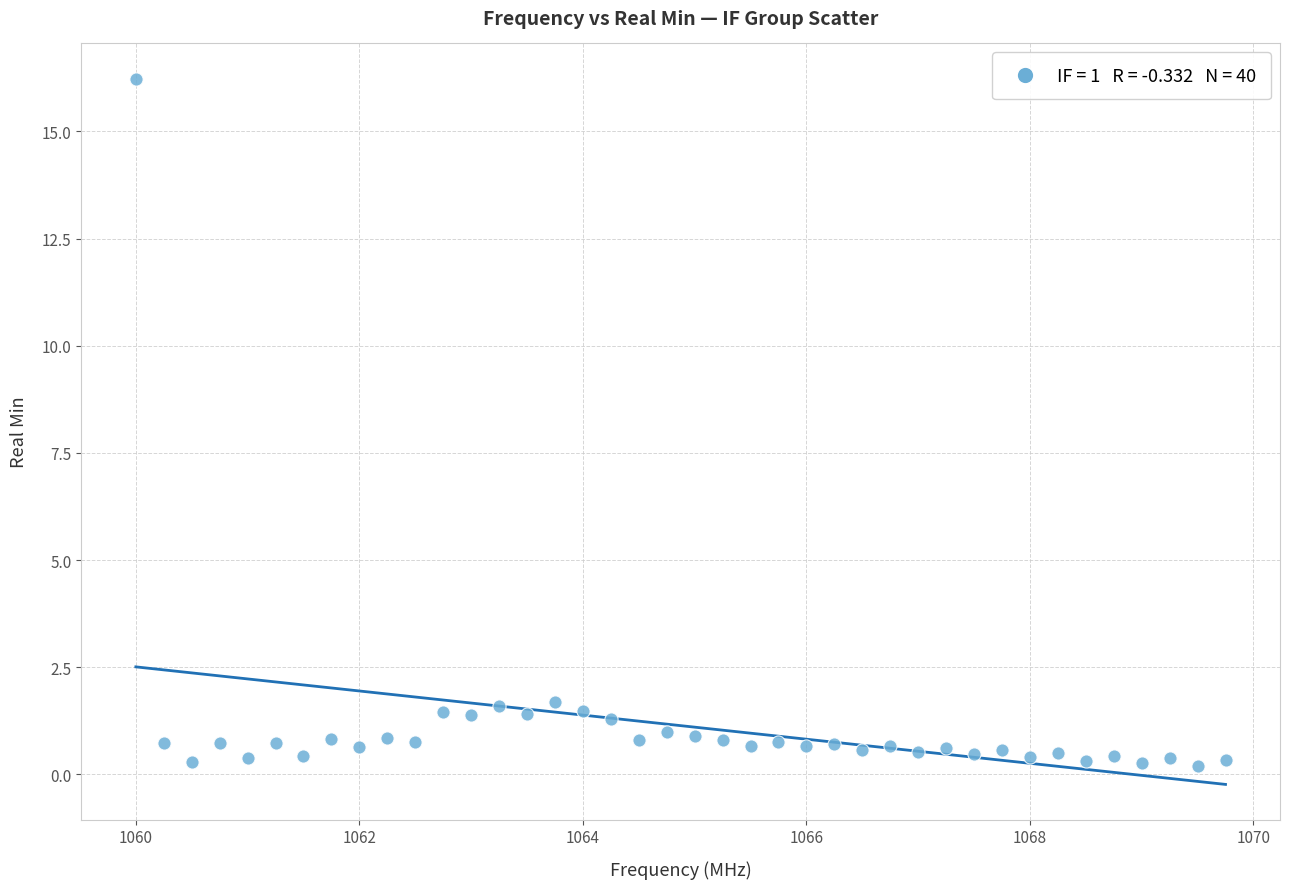

What is the range of Y values (max minus min)?

16.0